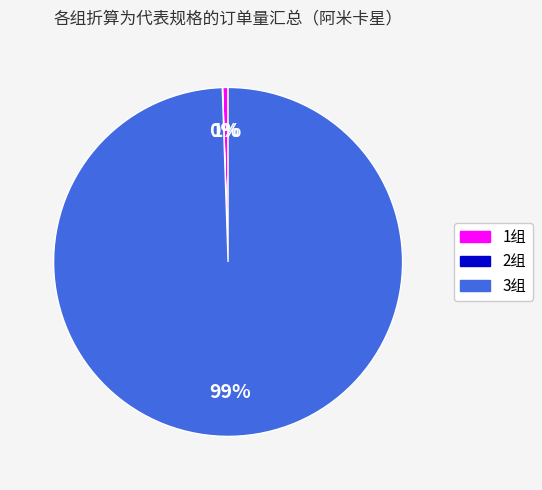

What percentage is the 1组 slice, to the nearest percent?

1%